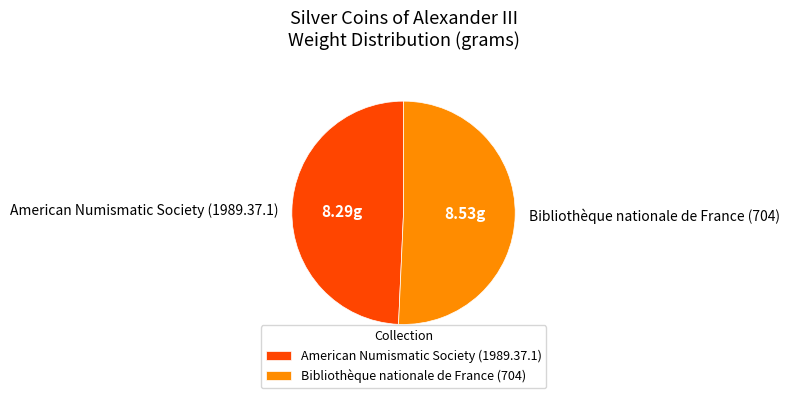

Is it true that American Numismatic Society (1989.37.1) is 49% of the pie?

True